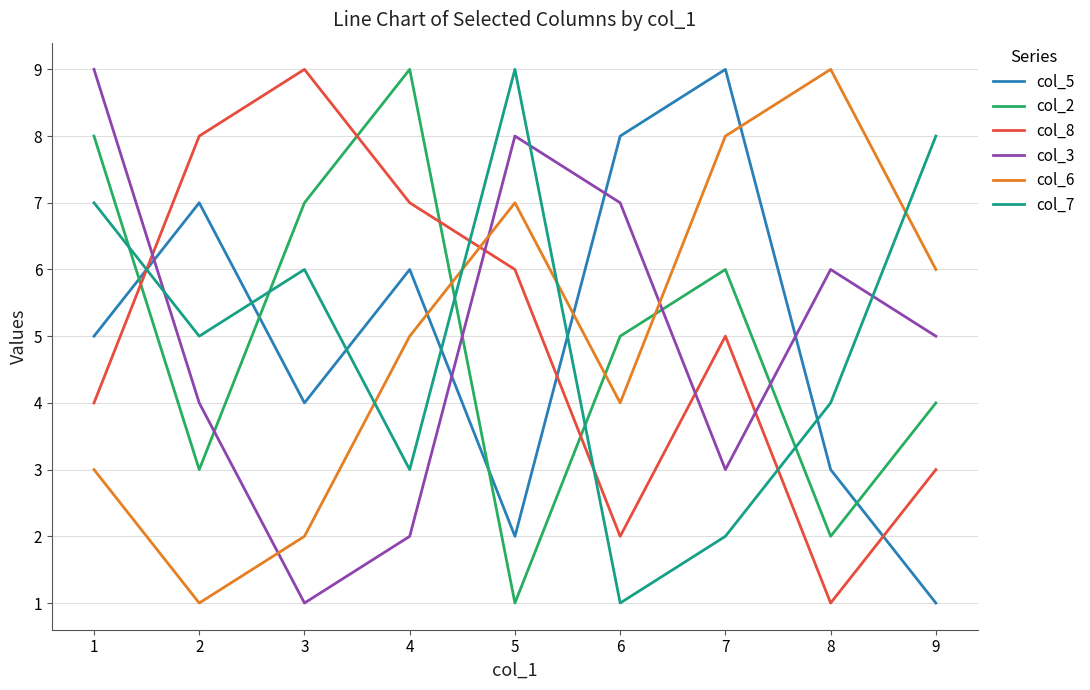

Is the value of col_6 at 7 greater than the value of col_7 at 6?

Yes